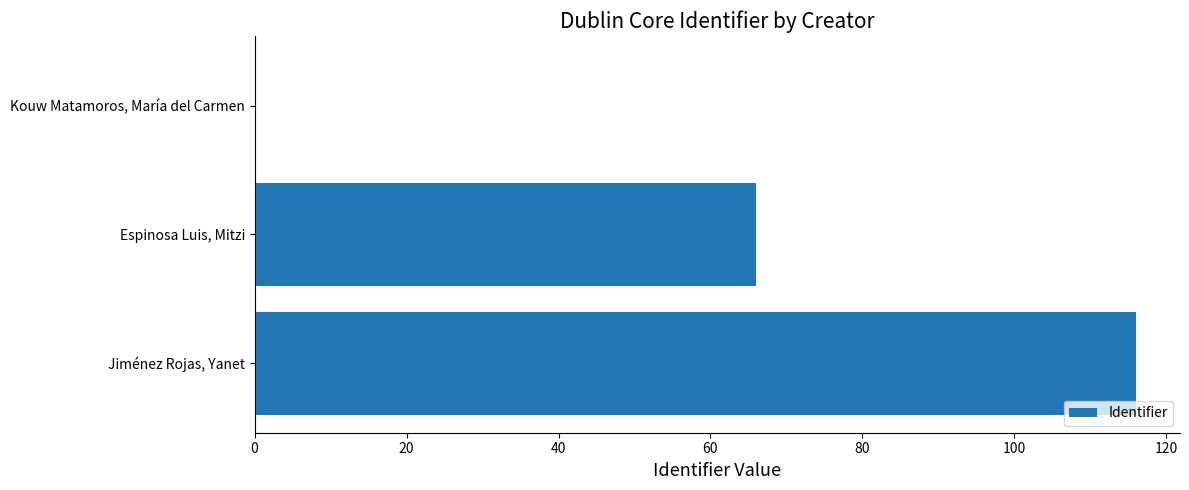

What is the sum of the values at Jiménez Rojas, Yanet and Kouw Matamoros, María del Carmen?

116